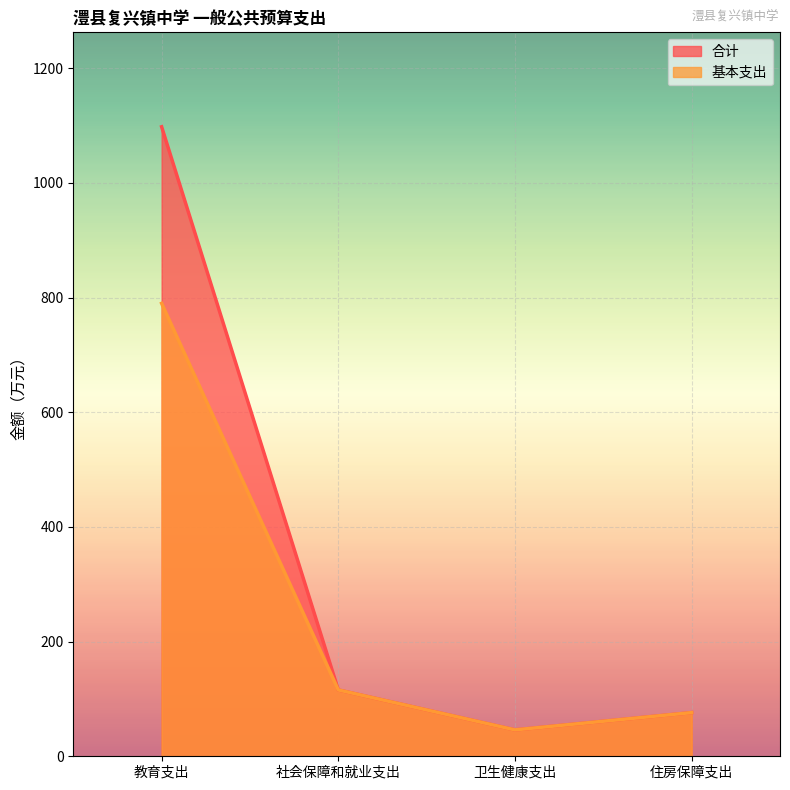

Is it true that 基本支出 equals 124.5 at 住房保障支出?

False